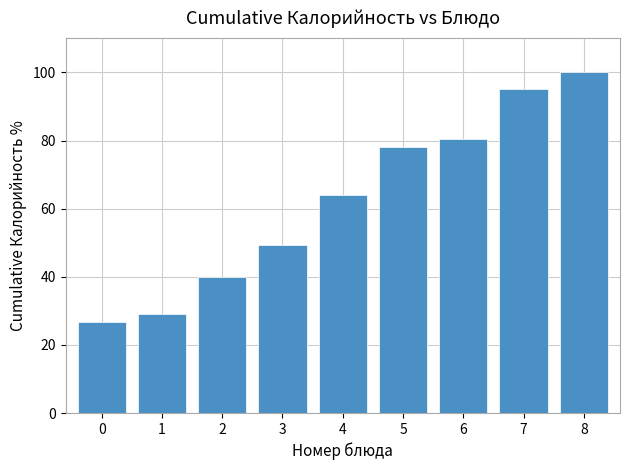

What is the difference between the maximum and minimum values?

73.2